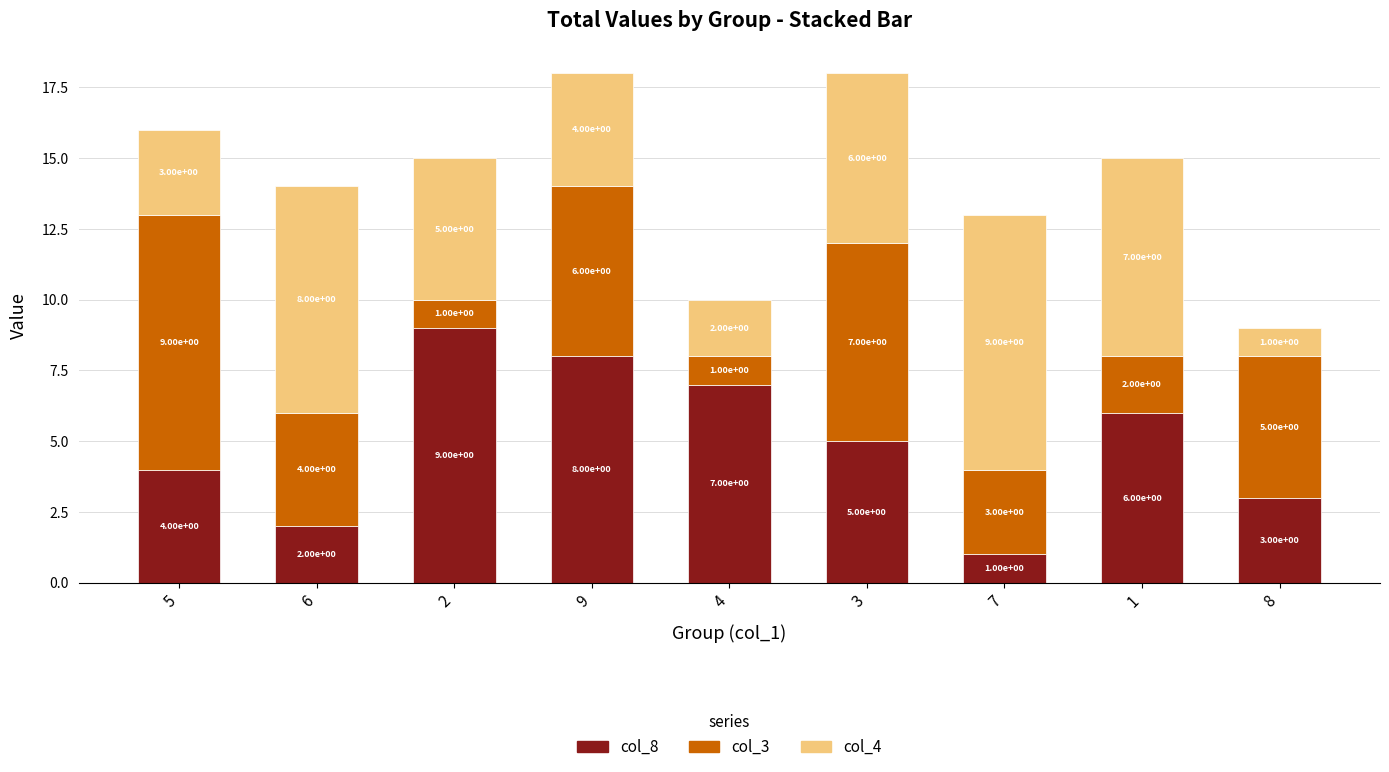

Count the number of categories in the chart.

9